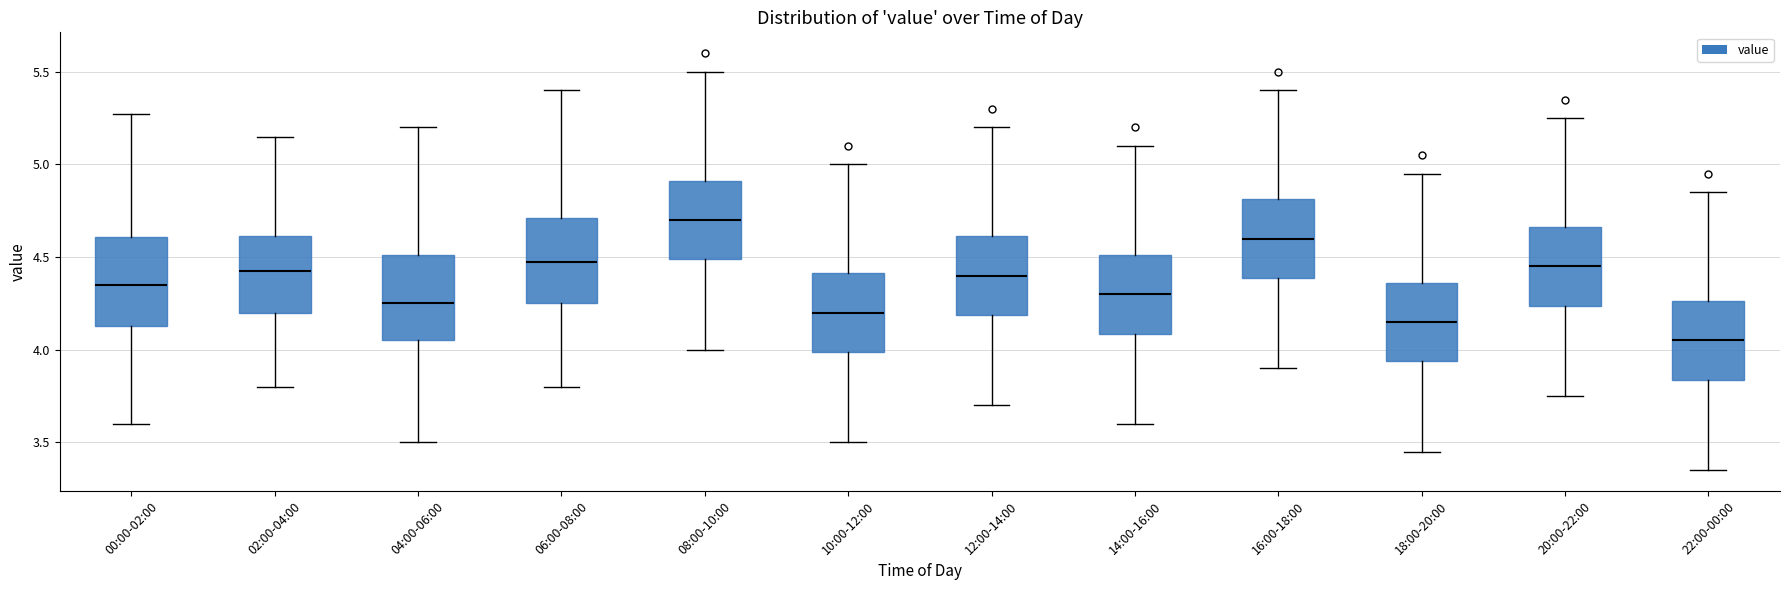

Which box has the lowest median line?

22:00-00:00